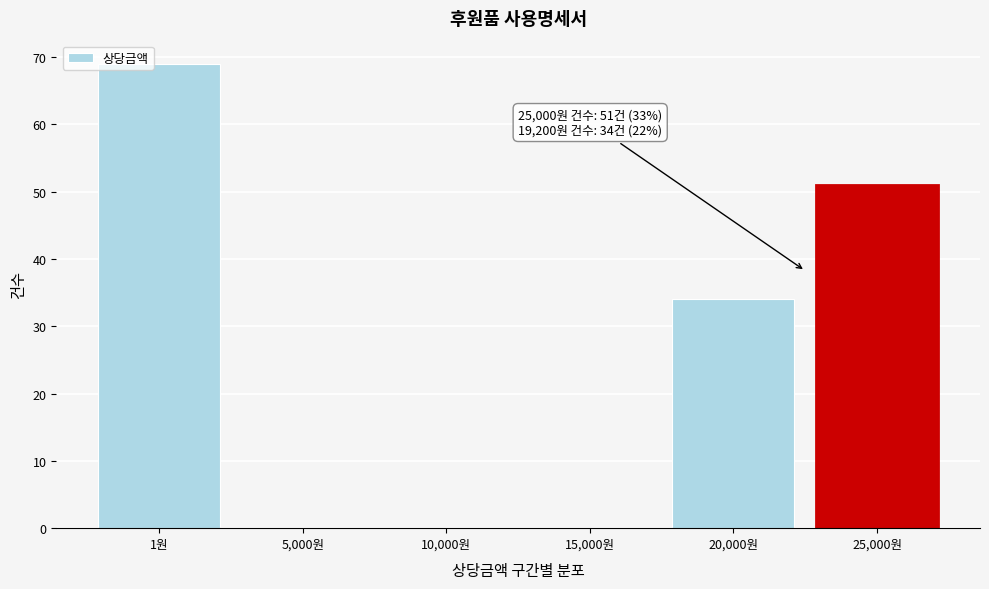

Reading left to right, extract all data points from this chart.

1원=69	5,000원=0	10,000원=0	15,000원=0	20,000원=34	25,000원=51